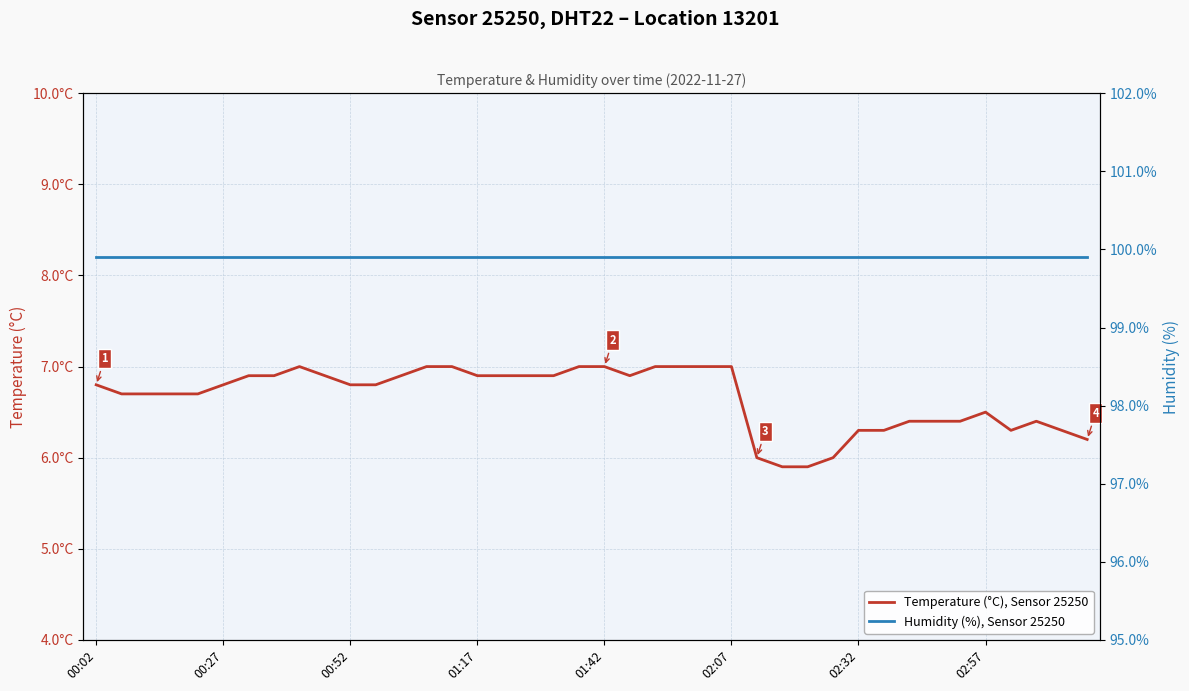

Read the Temperature (°C), Sensor 25250 value at 11.

6.8